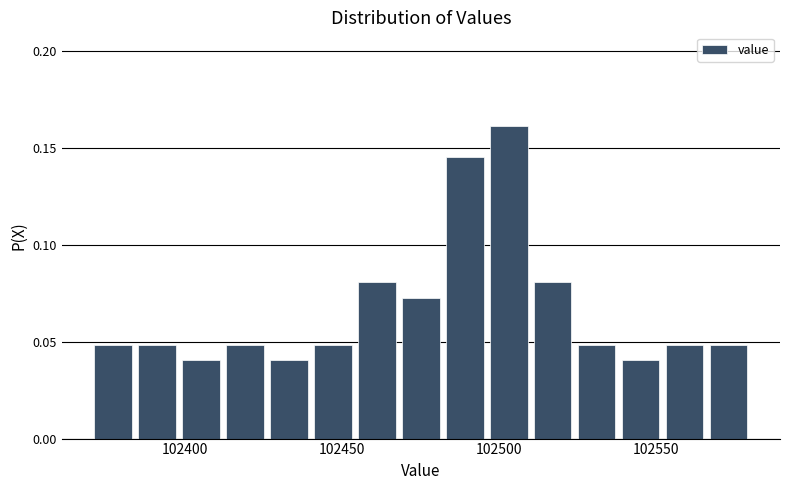

Around what value on the x-axis is the tallest bar? Give the approximate position of its centre, as read against the axis.

102505